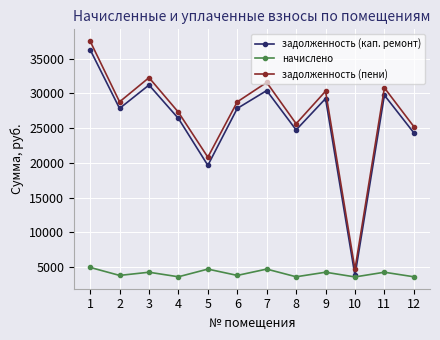

What is the average value of the начислено series?

4082.7